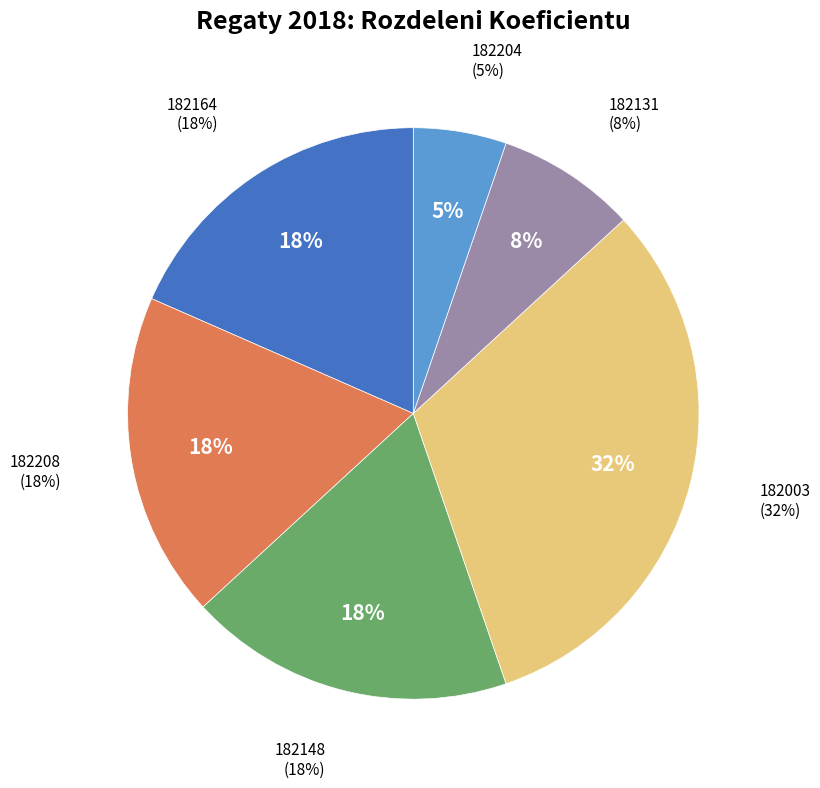

Between 182204 and 182131, which is larger?

182131